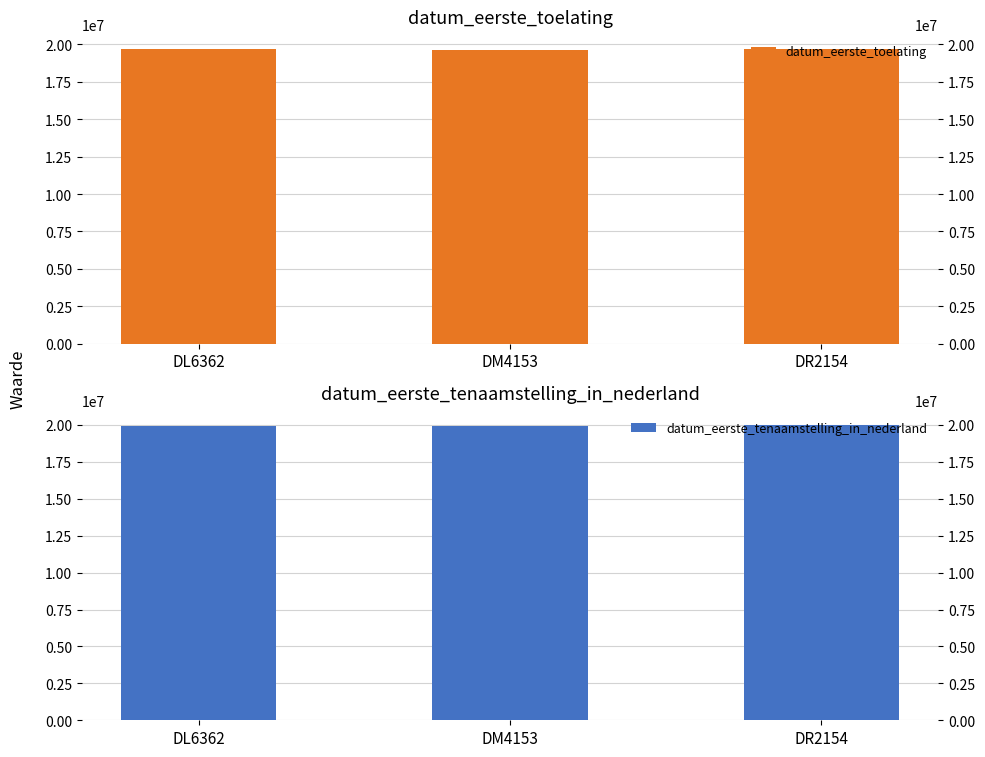

Count the number of data series in this chart.

2